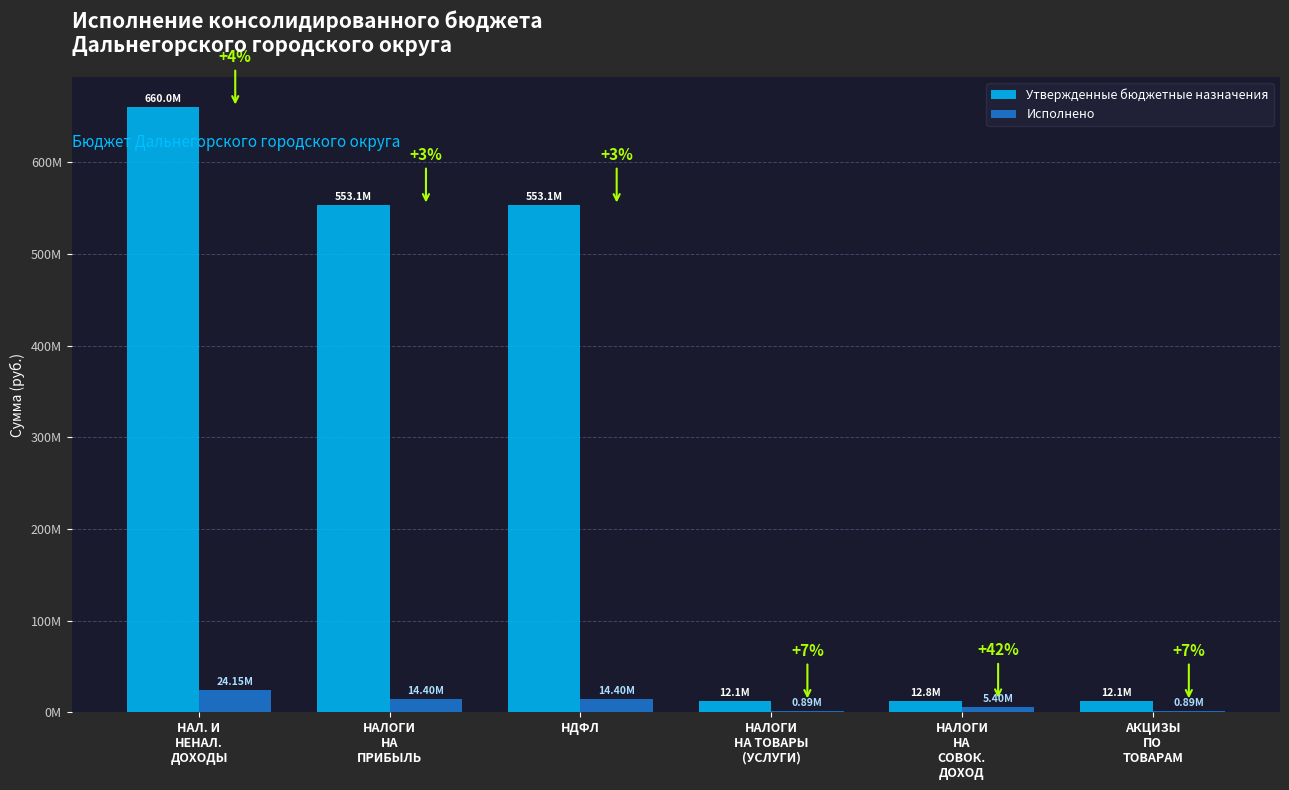

What are all the series names shown in the legend?

Утвержденные бюджетные назначения, Исполнено